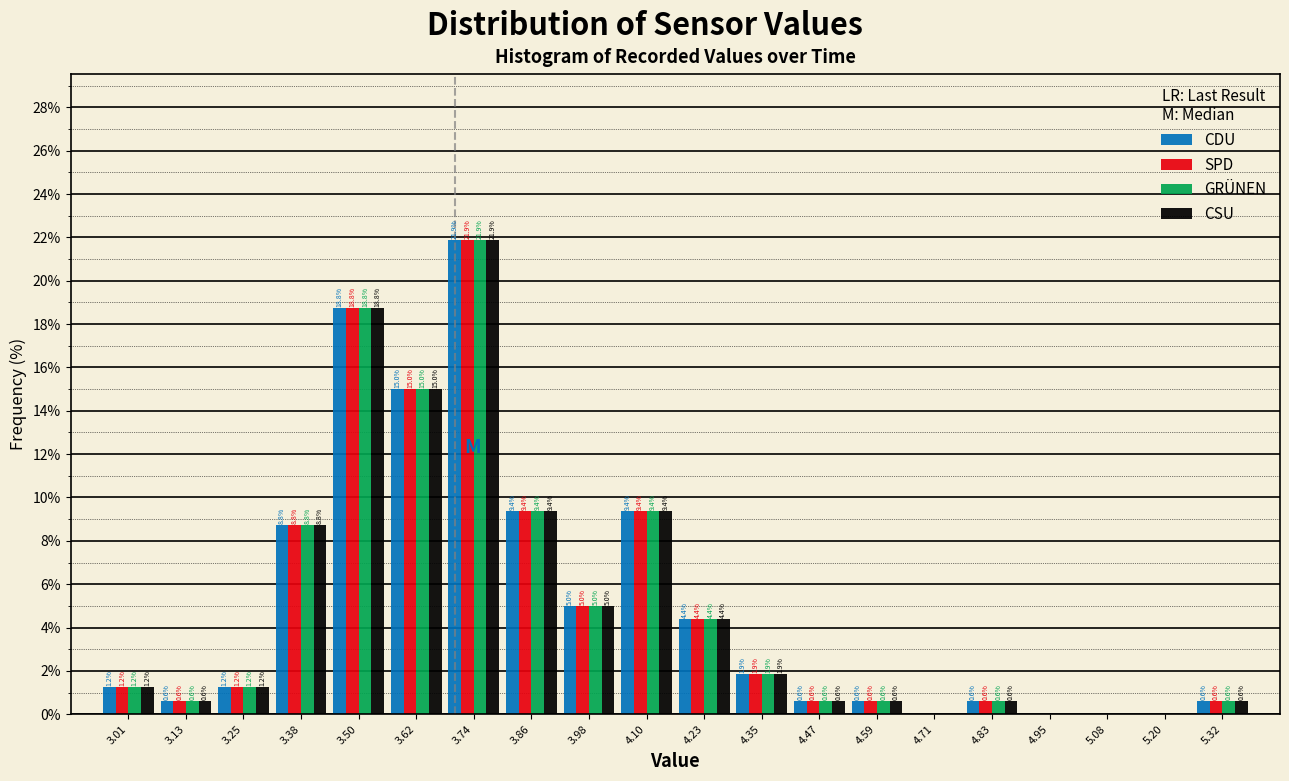

In the SPD series, which range on the x-axis has the tallest bar?

3.68 to 3.80